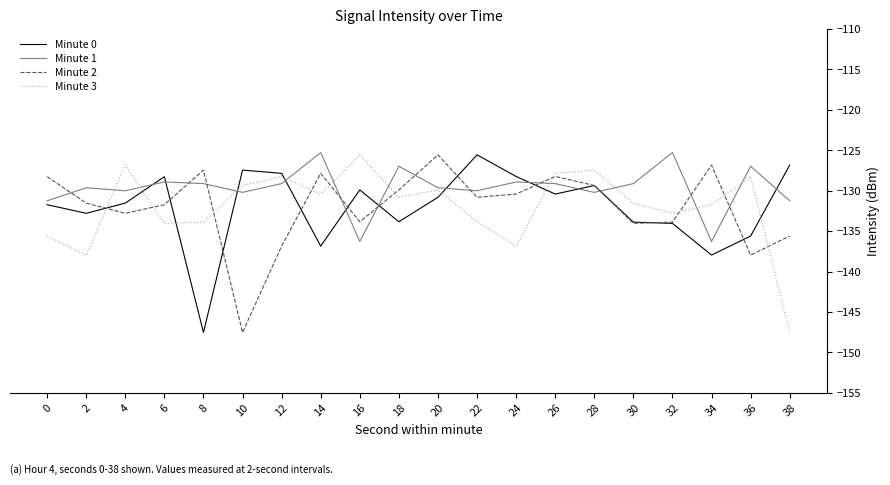

After their last crossing, which series has the higher values: Minute 3 or Minute 2?

Minute 2